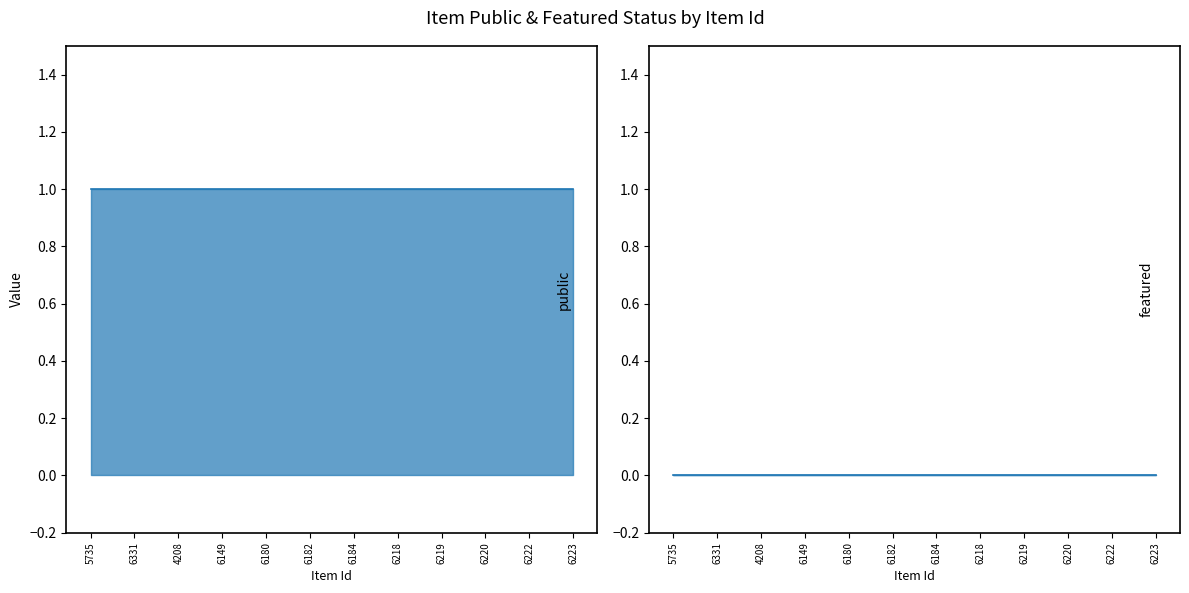

The public series shows 1 at 4208. True or false?

True